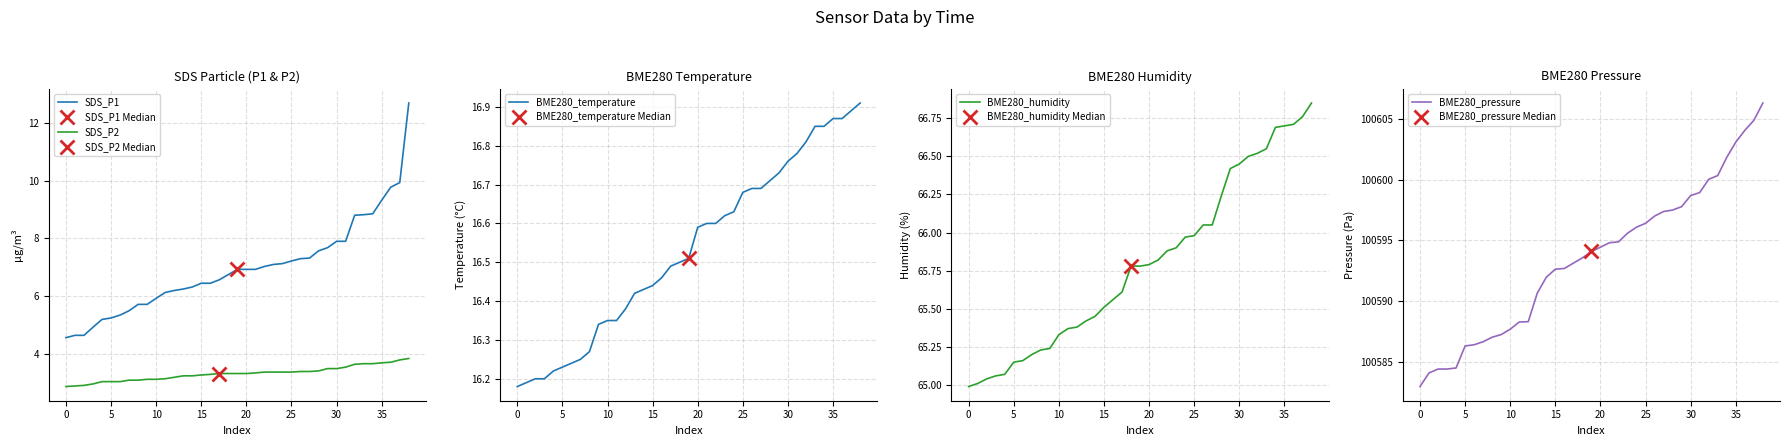

What is the average value of the BME280_humidity series?

65.8